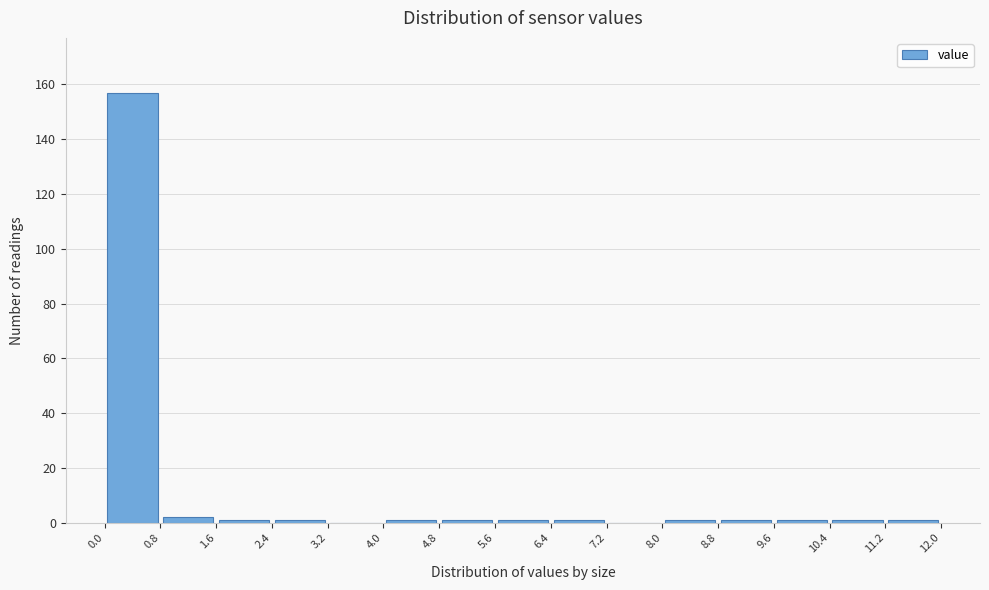

Reading left to right, transcribe this chart: for each bar, give the range it covers on the x-axis and its height. The values are not printed on the chart, so give them approximately, as read against the axis.

0.0 to 0.8: 158
0.8 to 1.6: 2
1.6 to 2.4: under 2
2.4 to 3.2: under 2
3.2 to 4.0: 0
4.0 to 4.8: under 2
4.8 to 5.6: under 2
5.6 to 6.4: under 2
6.4 to 7.2: under 2
7.2 to 8.0: 0
8.0 to 8.8: under 2
8.8 to 9.6: under 2
9.6 to 10.4: under 2
10.4 to 11.2: under 2
11.2 to 12.0: under 2